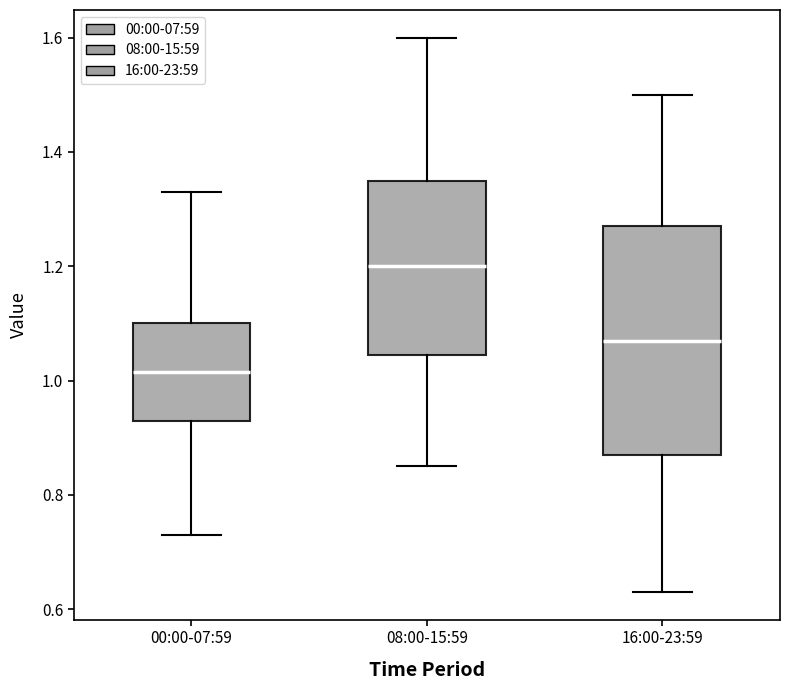

Reading left to right, transcribe this box plot: for each box, give where its median line is, the range the box spans, and where its two whiskers end, as read against the y-axis. The values are not printed on the chart, so give them approximately, as read against the axis.

00:00-07:59: median 1.02, box 0.94 to 1.10, whiskers 0.74 to 1.34
08:00-15:59: median 1.20, box 1.04 to 1.36, whiskers 0.86 to 1.60
16:00-23:59: median 1.08, box 0.88 to 1.28, whiskers 0.64 to 1.50